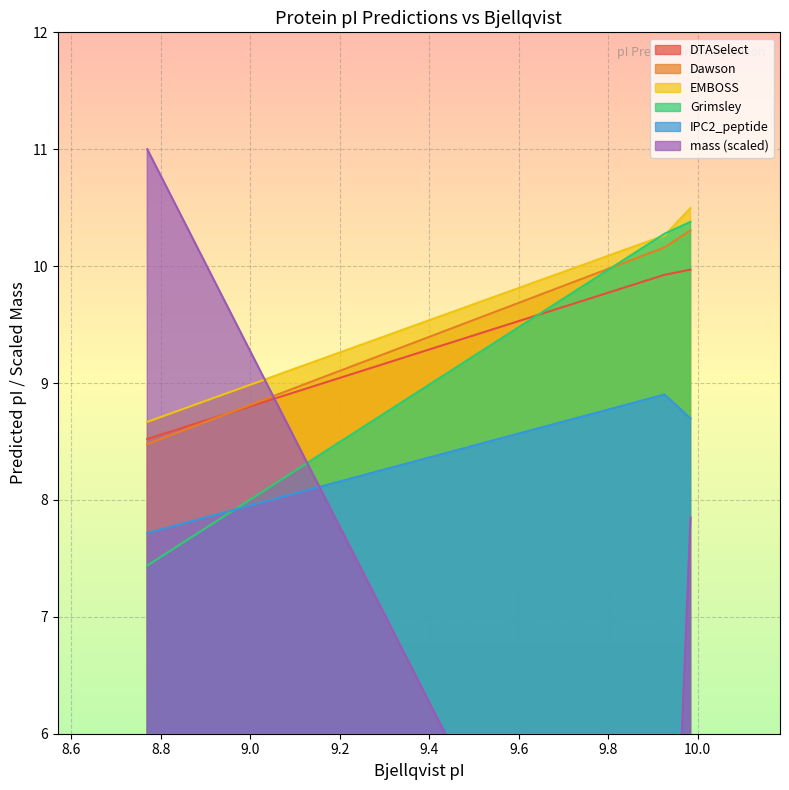

Is the value of IPC2_peptide at 9.926 greater than the value of Grimsley at 9.984?

No